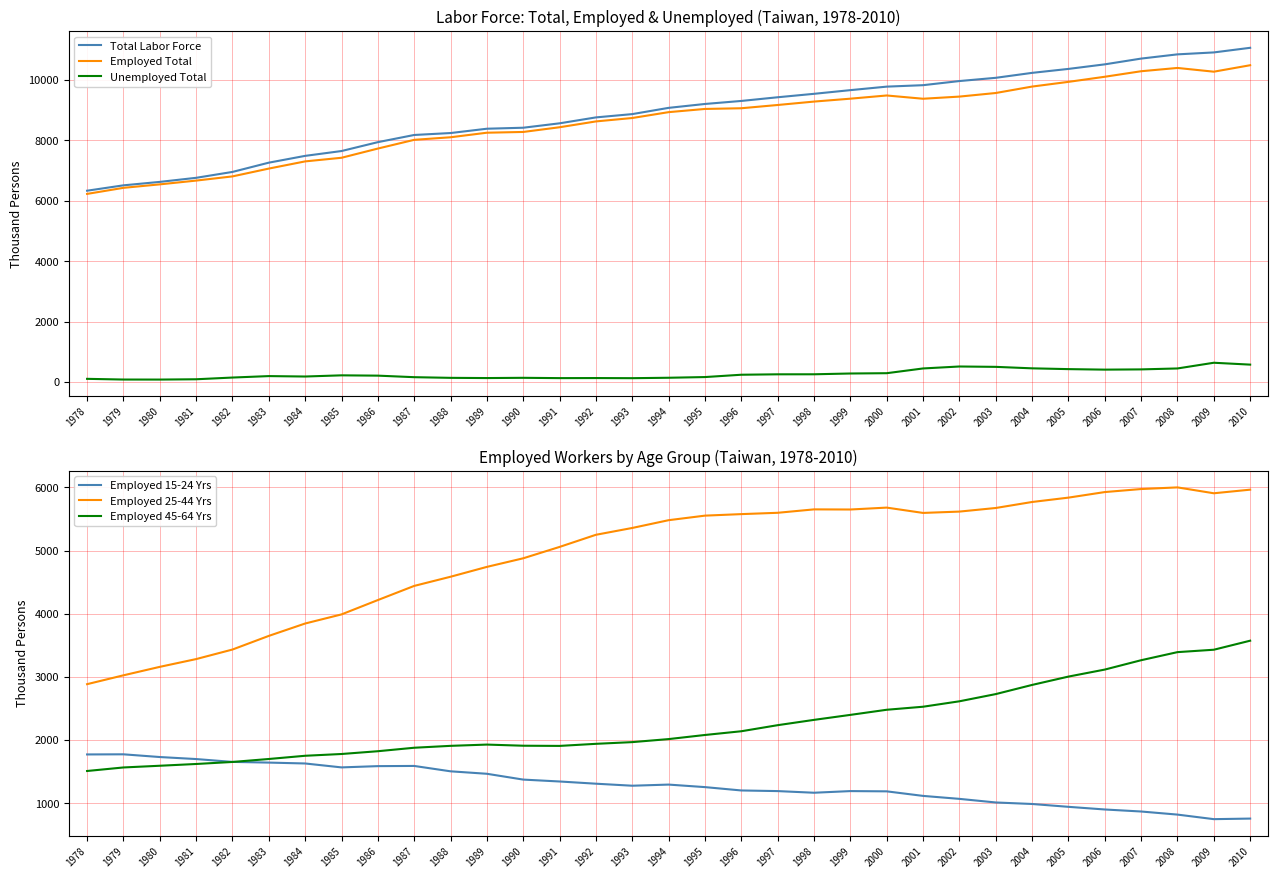

Which series has the largest range (max minus min)?

Total Labor Force